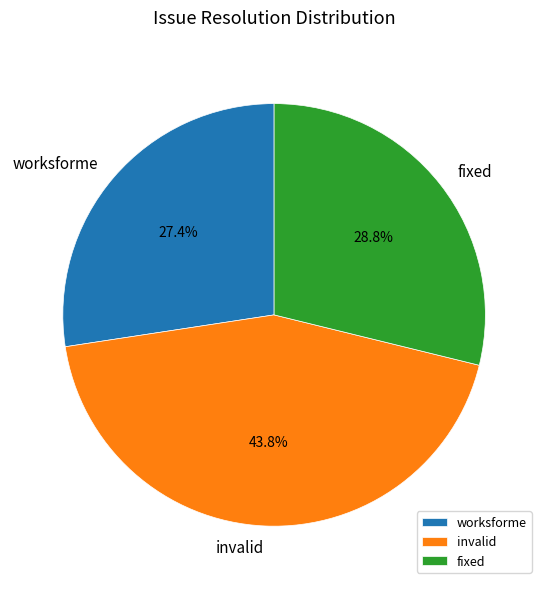

To the nearest percent, what portion does invalid represent?

44%